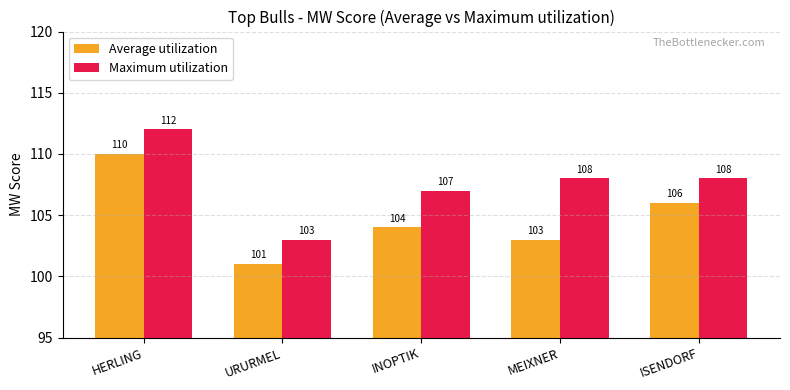

At which label is Average utilization closest to 105?

INOPTIK